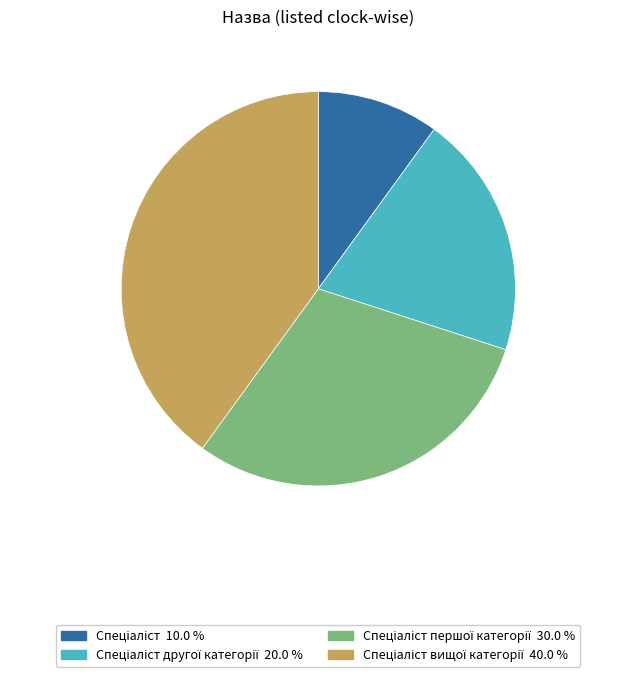

Is there any slice that represents more than half of the pie?

No